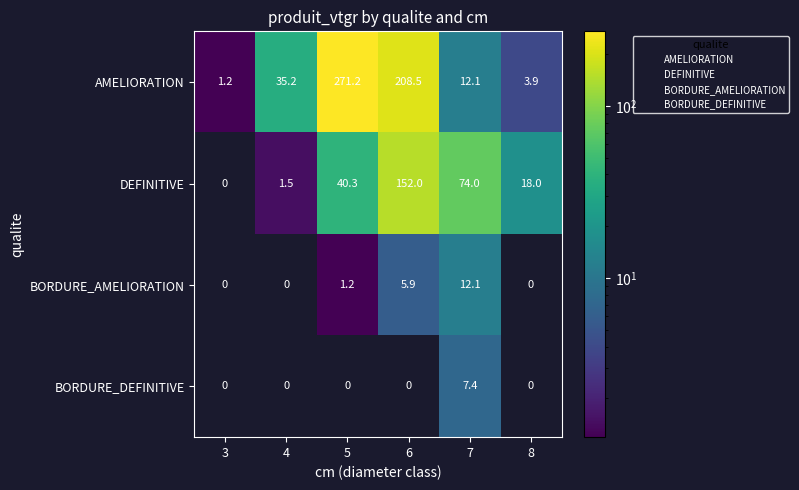

How many data points does each series have?

6